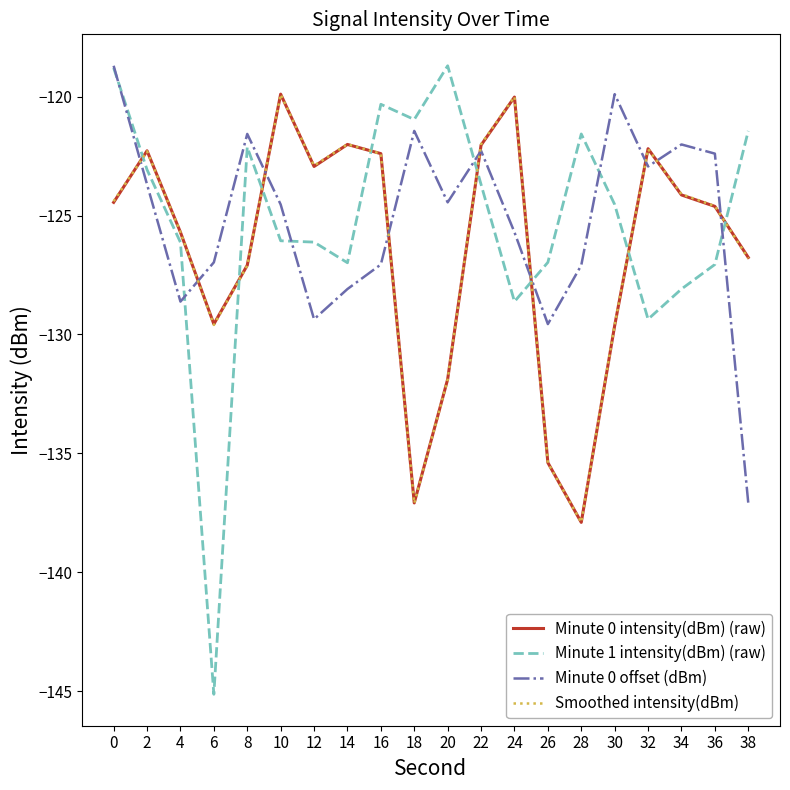

The Minute 0 intensity(dBm) (raw) series shows -125.7 at 4. True or false?

True